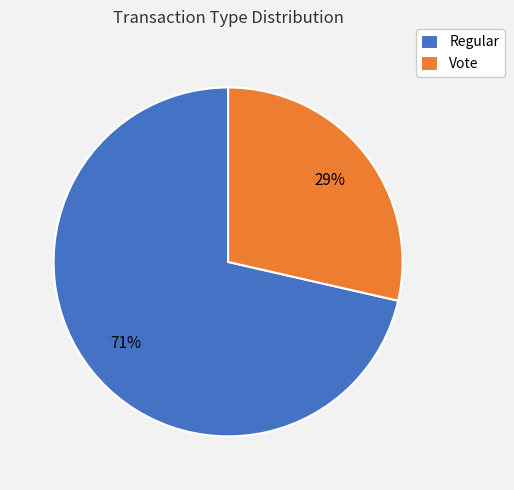

Which slice is the smallest?

Vote